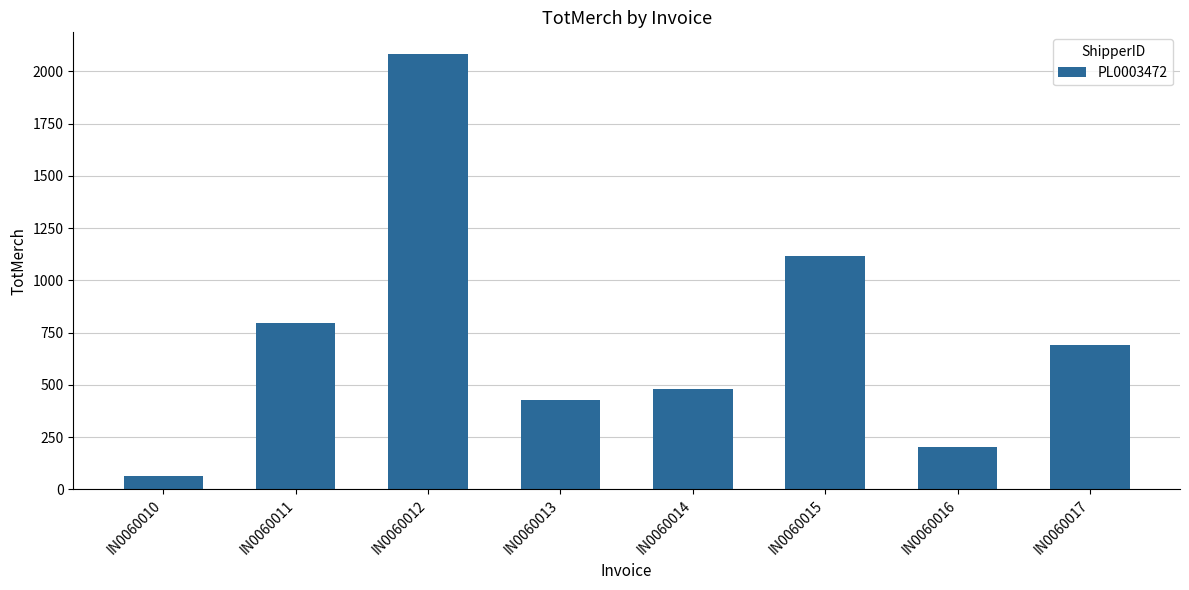

At which label is the value closest to 1074?

IN0060015